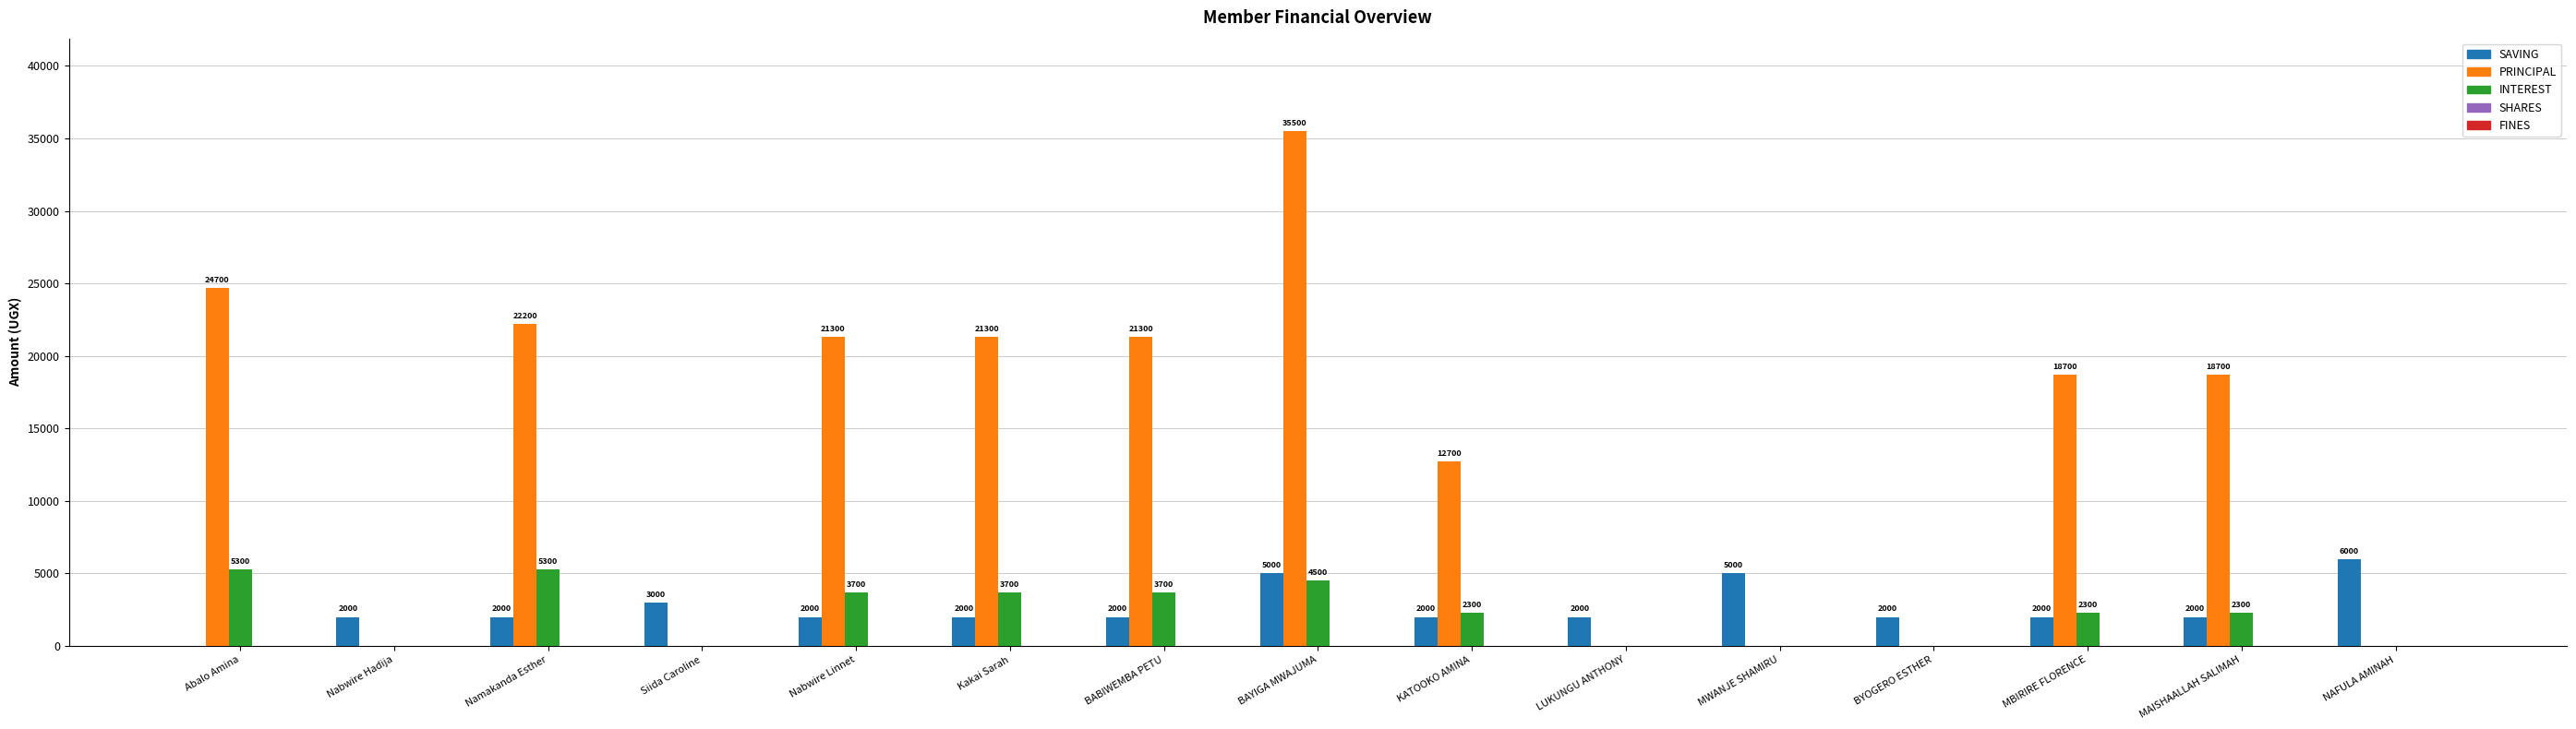

Between LUKUNGU ANTHONY and MBIRIRE FLORENCE, which series saw the biggest shift?

PRINCIPAL